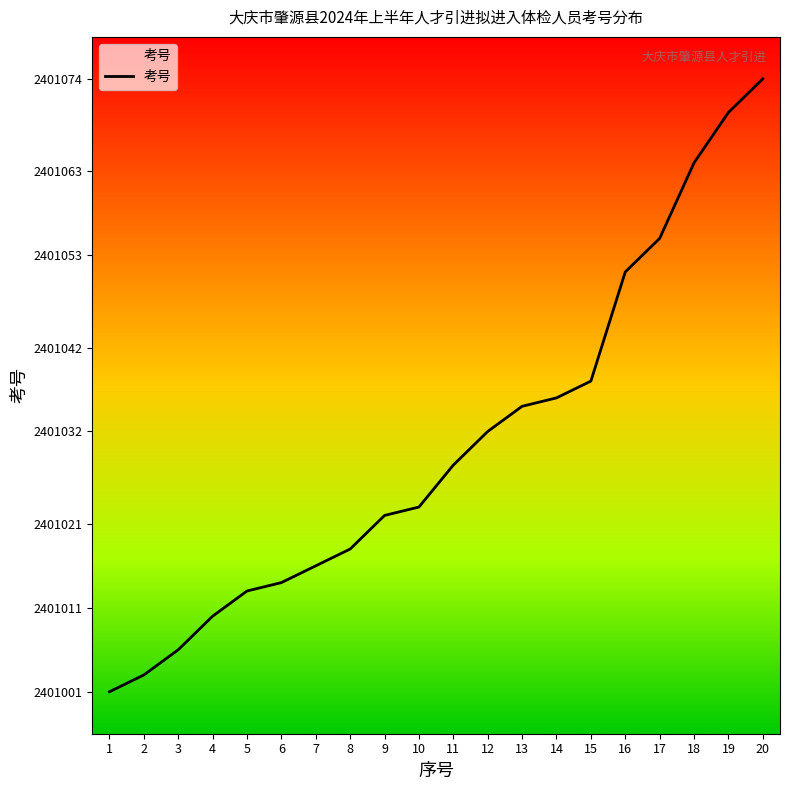

Approximately how many times larger is the value at 13 compared to 10?

1.0